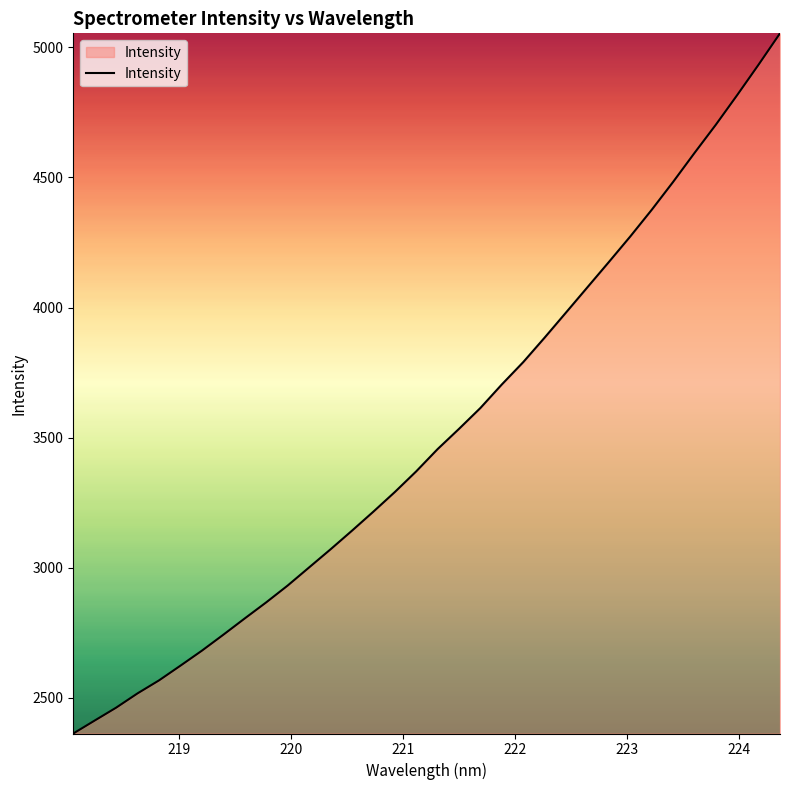

What is the greatest value displayed?

5054.3